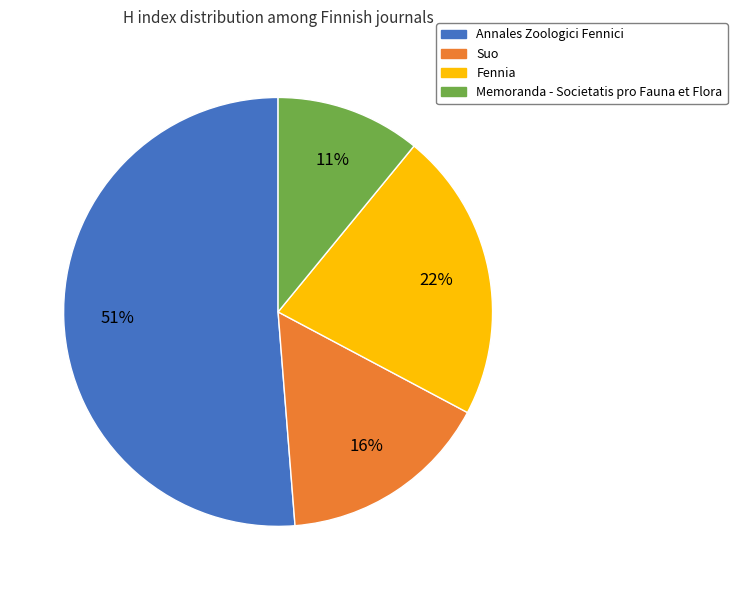

Which slice is the smallest?

Memoranda - Societatis pro Fauna et Flora